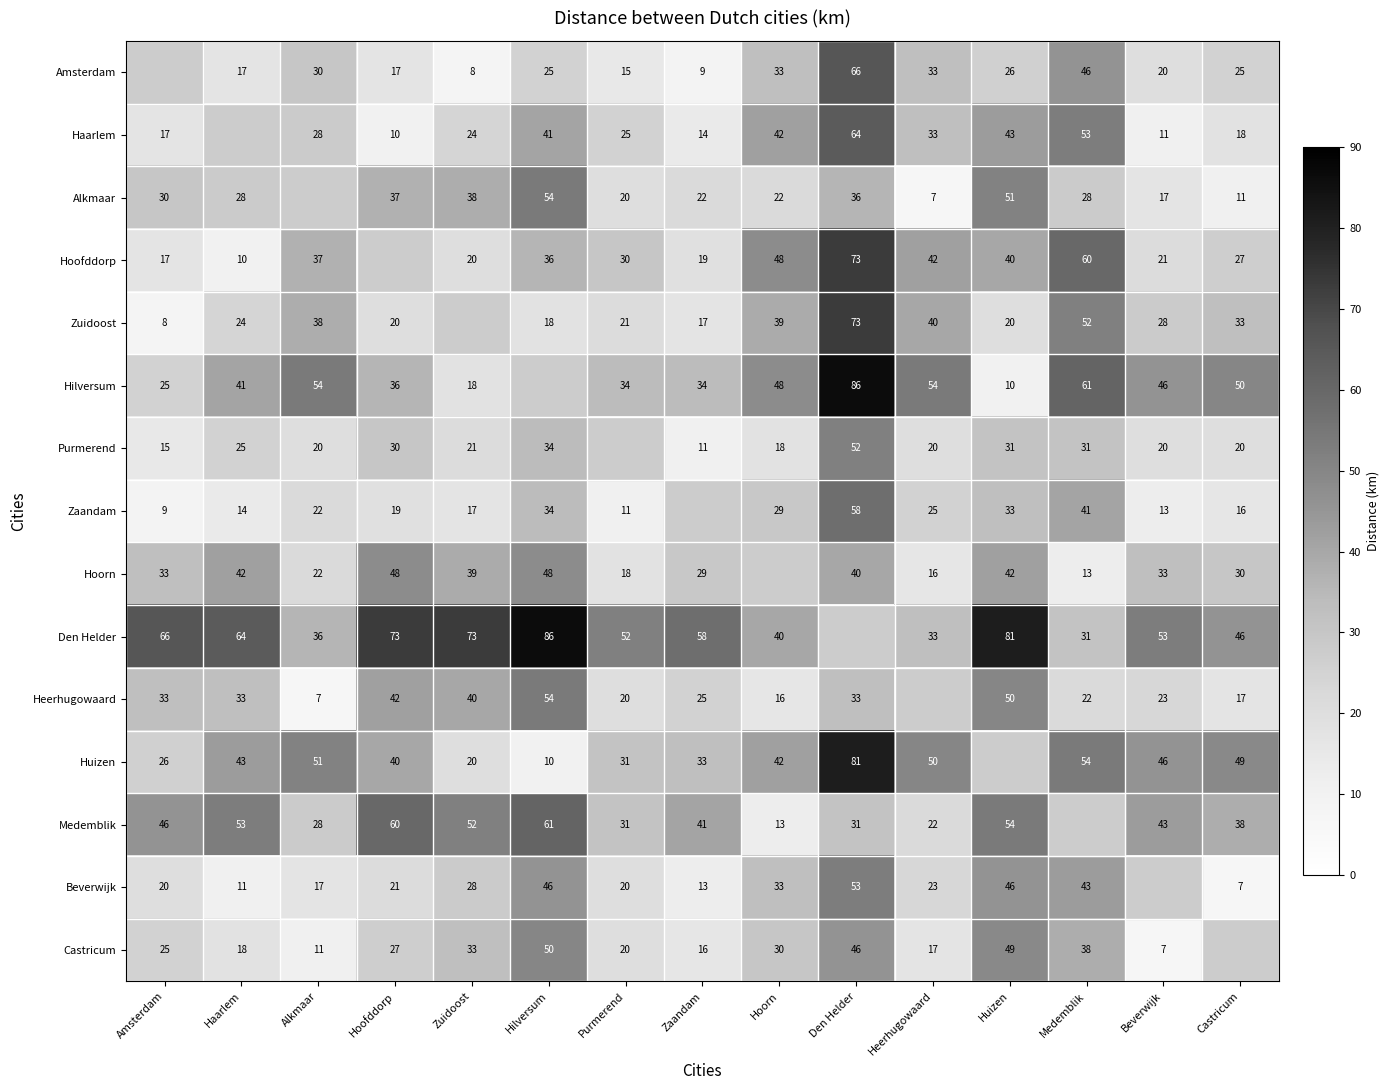

What is the spread (max minus min) of values at Haarlem?

54.0